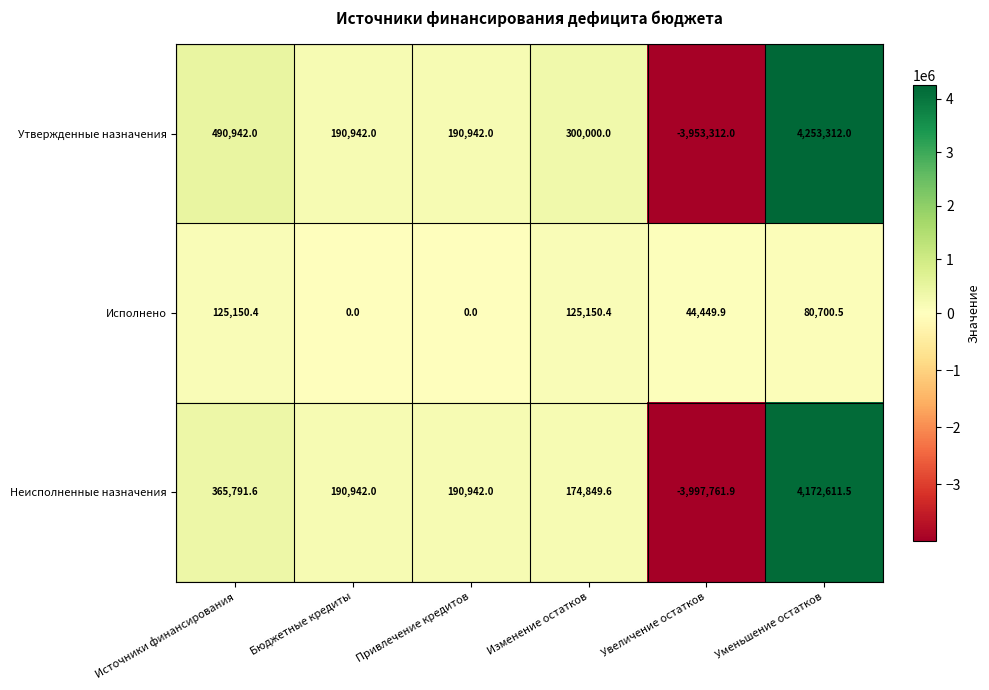

At which category is the sum across all series the highest?

Уменьшение остатков